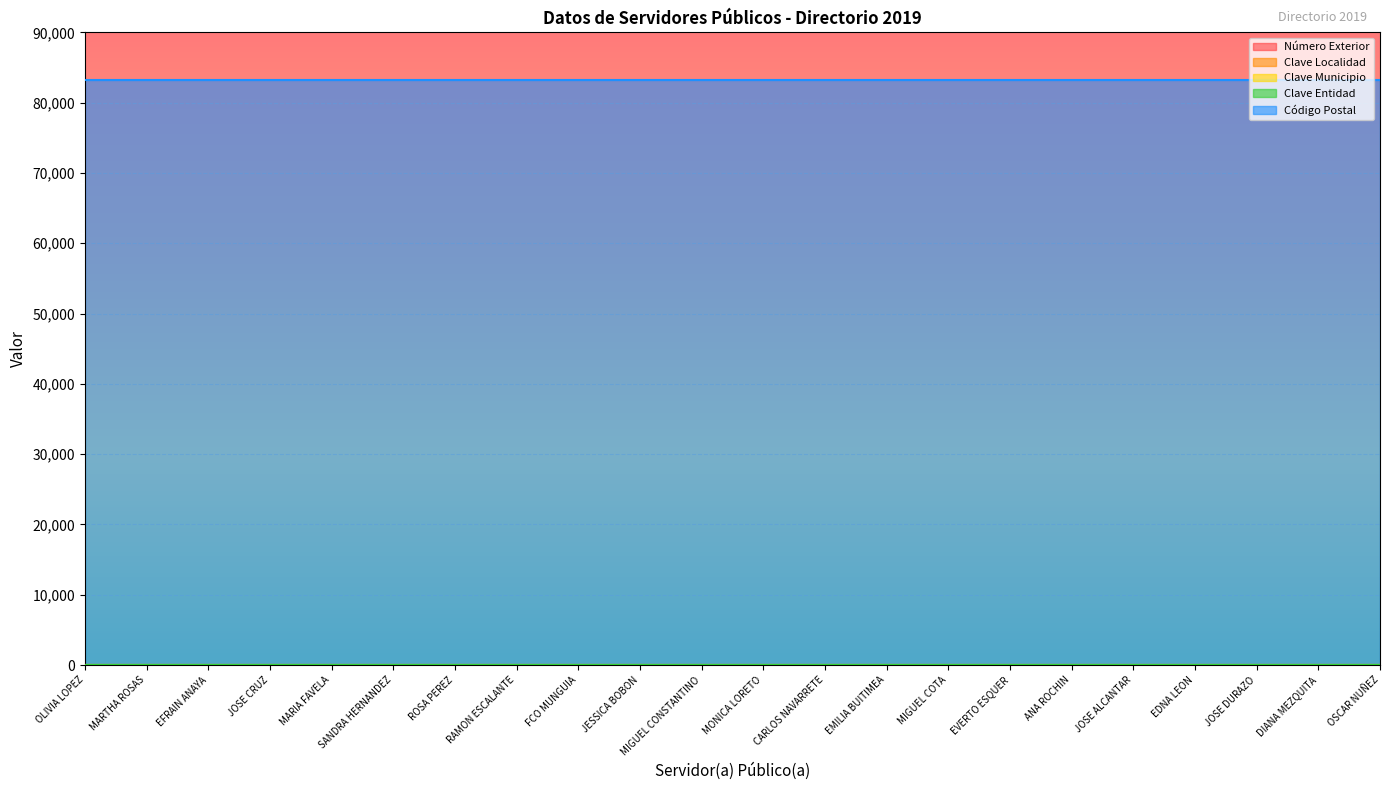

True or false: Clave Localidad has a value of 30 at DIANA MEZQUITA.

True